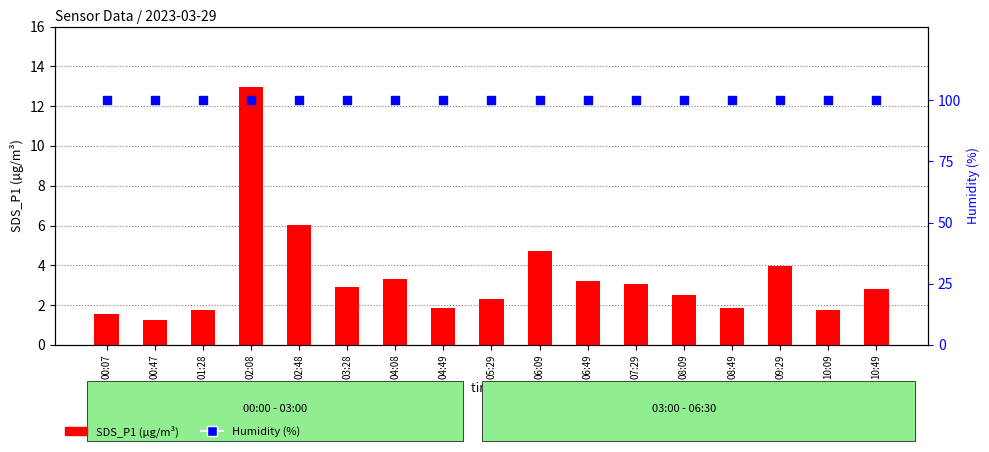

Which series contains the lowest Y value?

SDS_P1